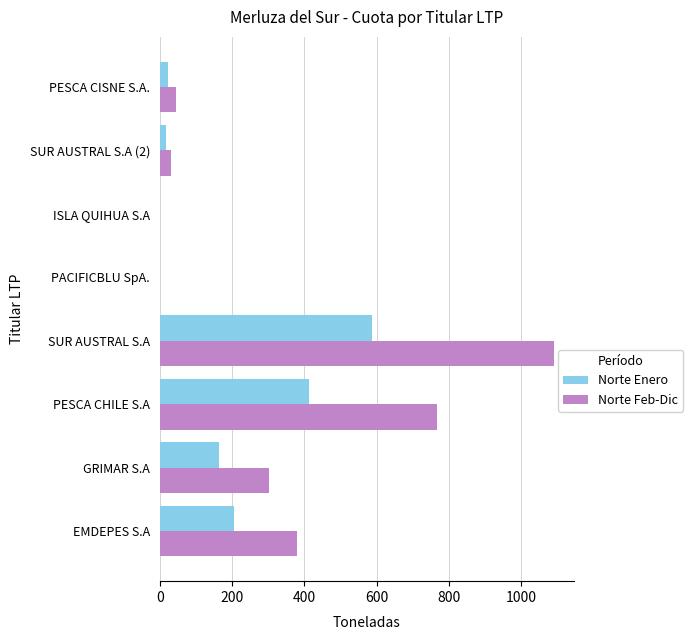

What are all the series names shown in the legend?

Norte Enero, Norte Feb-Dic